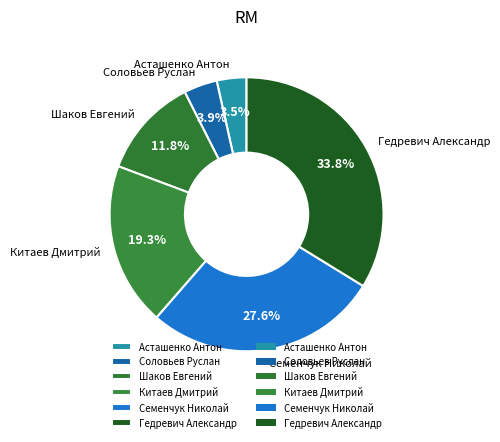

Which category has the biggest portion of the pie?

Гедревич Александр